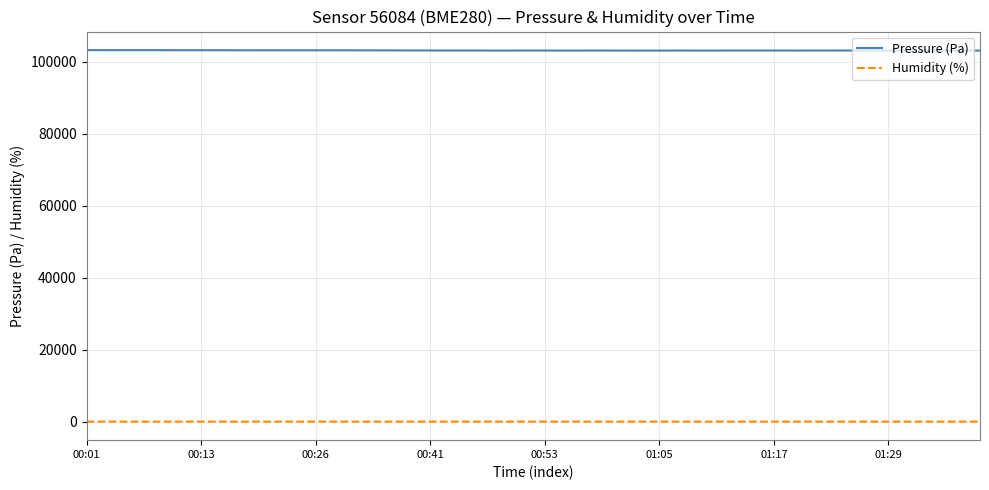

True or false: Pressure (Pa) and Humidity (%) intersect in this chart.

False